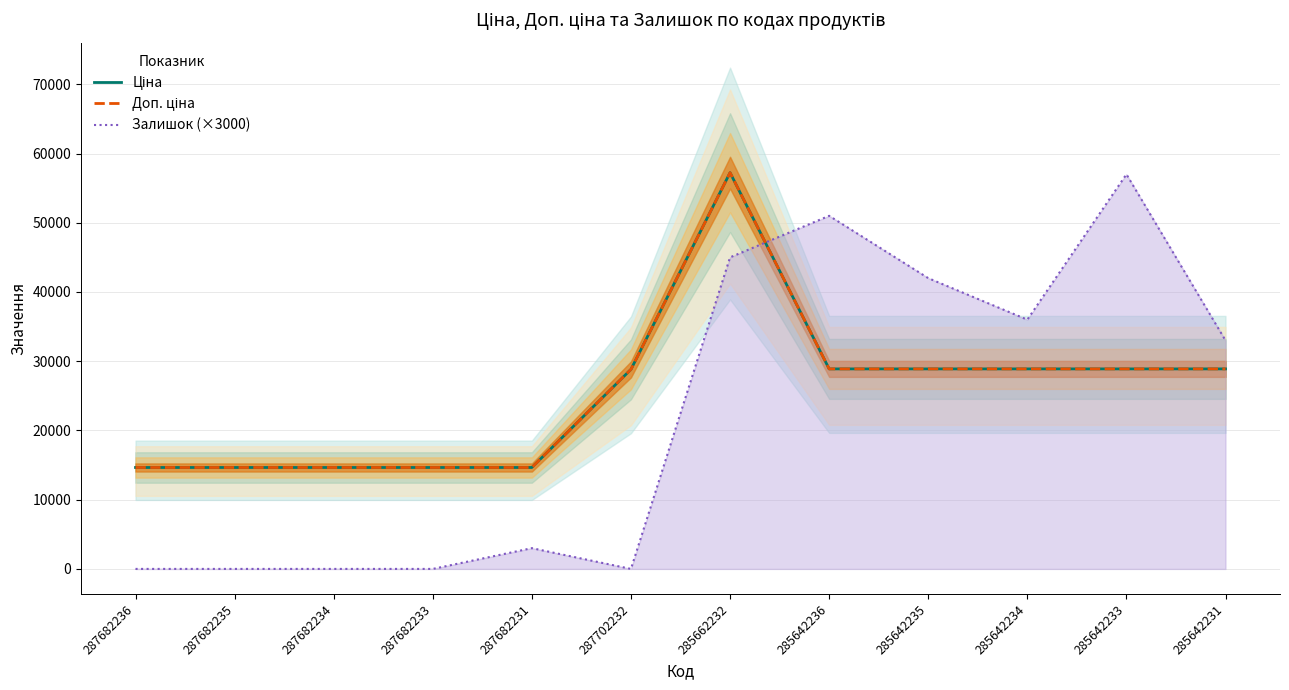

At which label is Ціна closest to 35942?

285642236